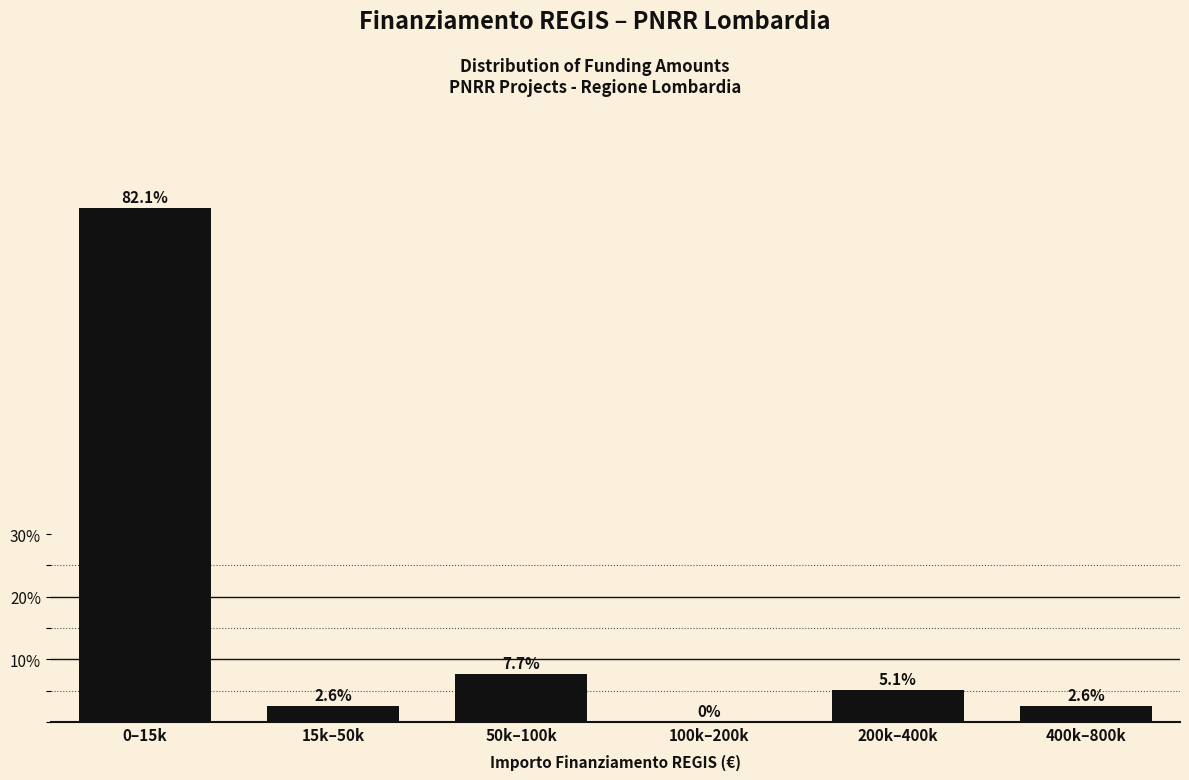

Reading left to right, transcribe all the data shown in this chart.

0–15k=82.1	15k–50k=2.6	50k–100k=7.7	100k–200k=0.0	200k–400k=5.1	400k–800k=2.6